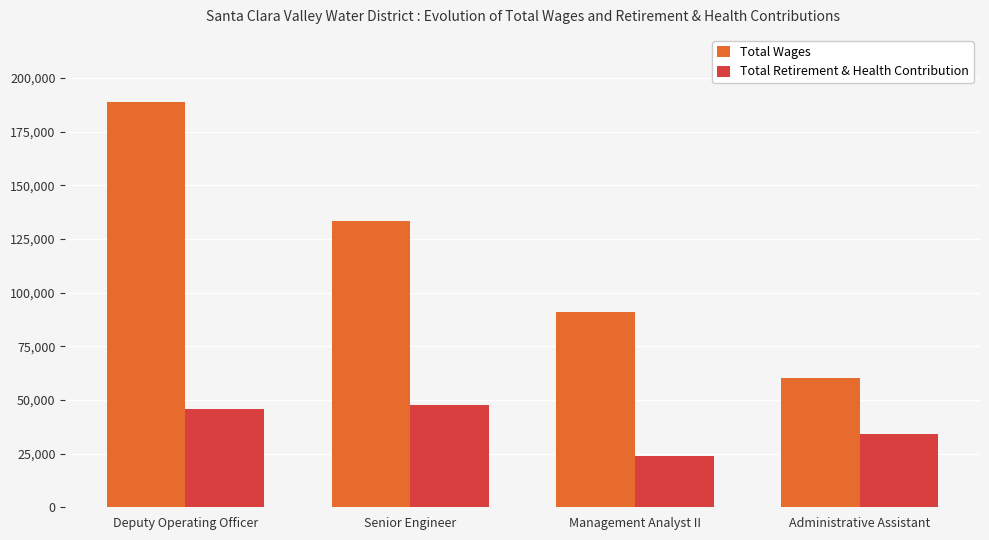

What position from the right is Deputy Operating Officer?

4